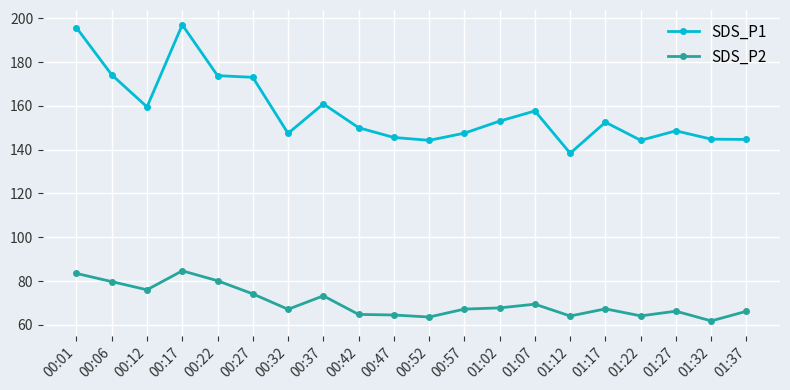

What is the spread (max minus min) of values at 01:12?

74.3